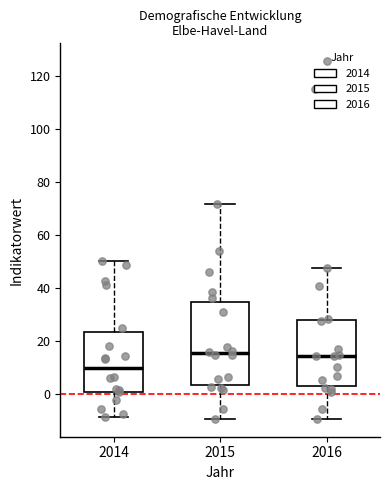

Where does the median line of the box at x = 2014 sit on the y-axis? The values are not printed on the chart, so give them approximately, as read against the axis.

10